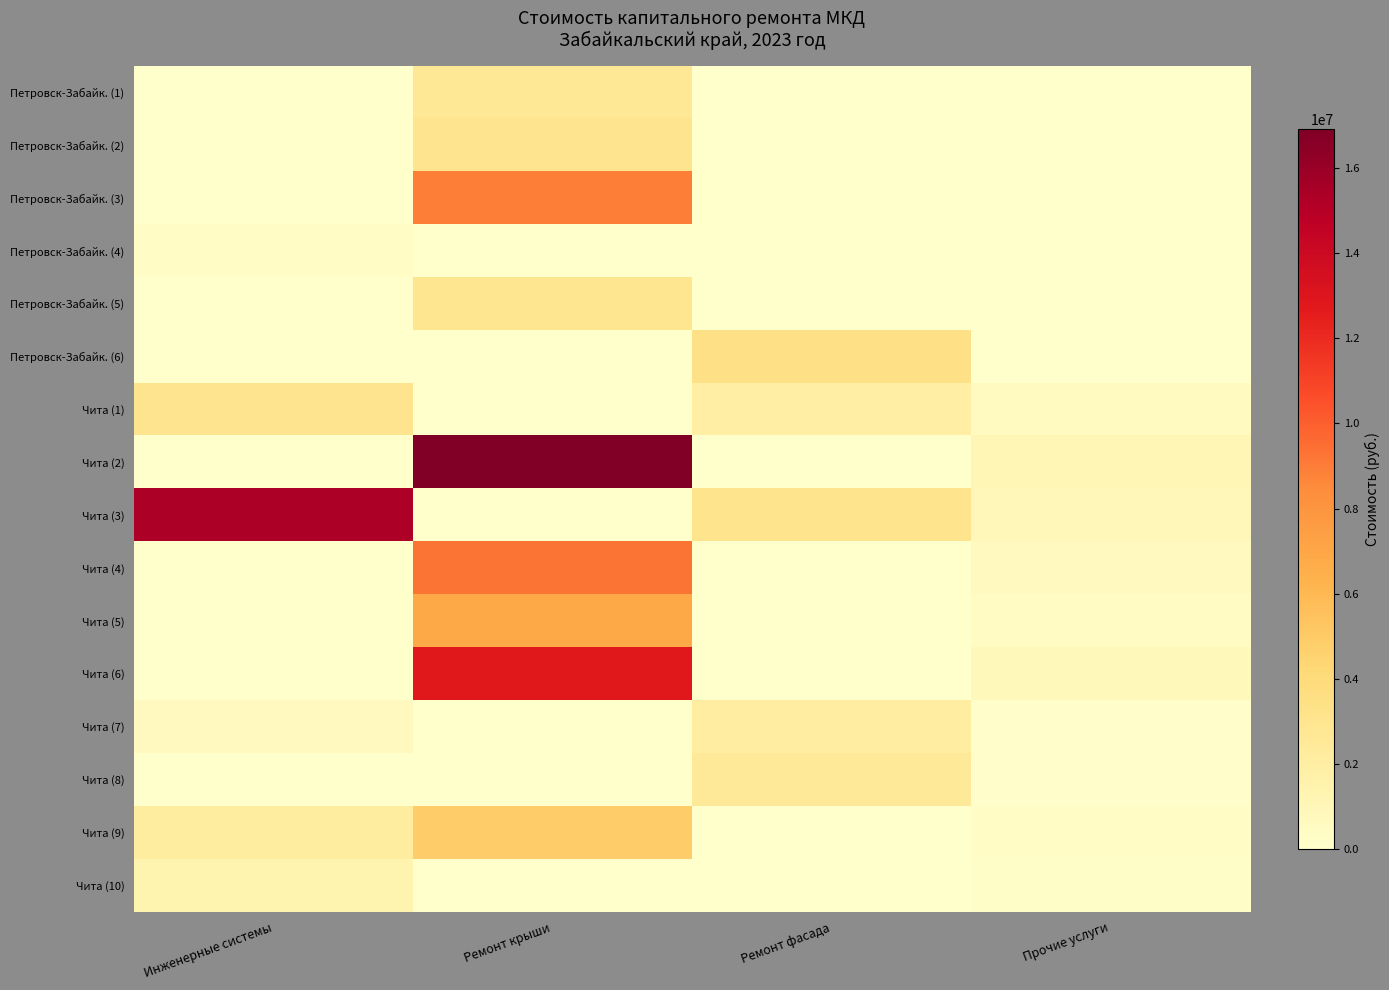

Which series has the widest spread of values?

Чита (2)